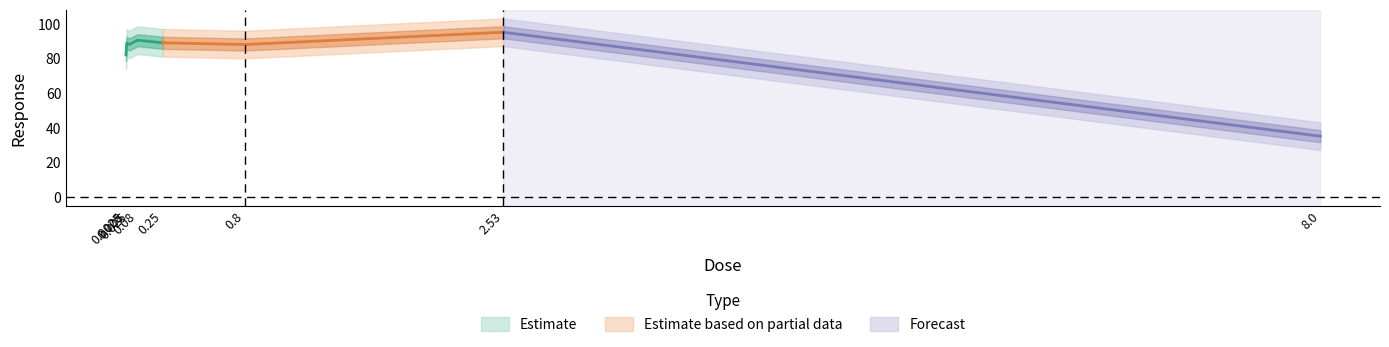

What is the smallest value displayed?

35.0